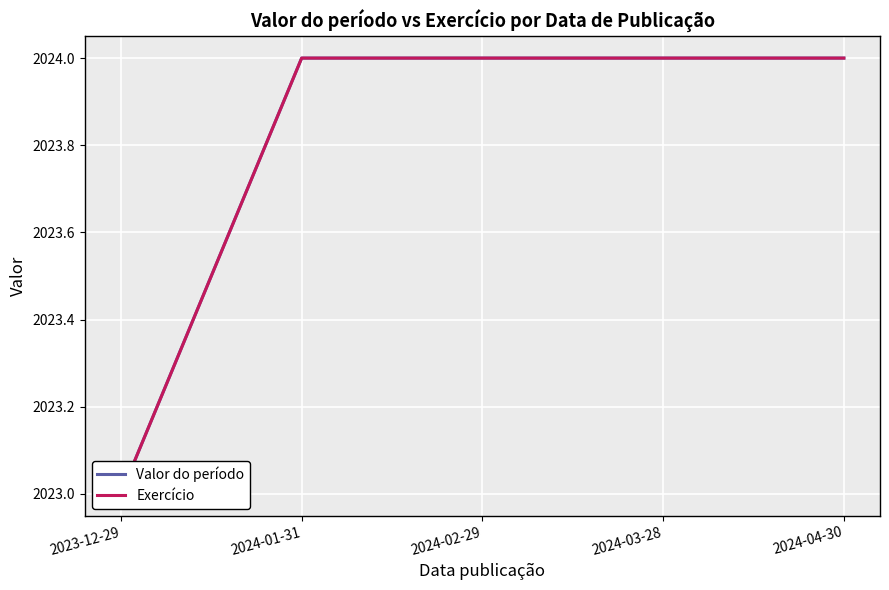

What is the average value of the Exercício series?

2024